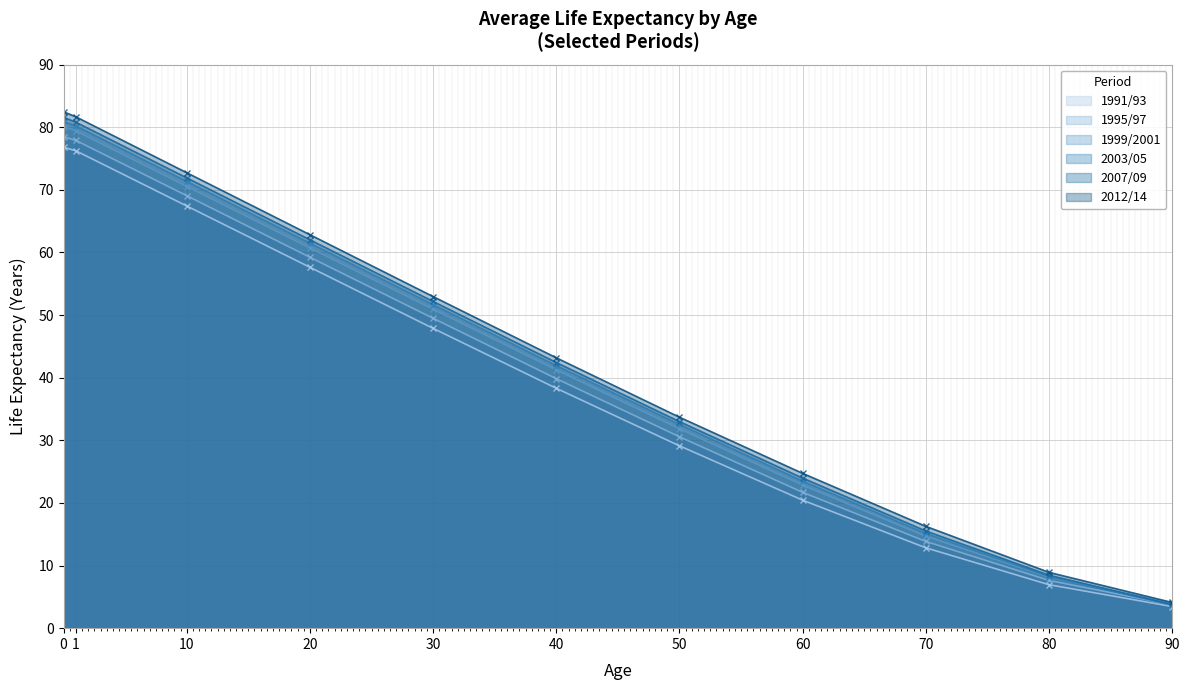

Reading left to right, list all the values displayed in this chart.

1991/93: 76.8	76.2	67.4	57.6	47.9	38.3	29.1	20.4	12.8	6.9	3.5
1995/97: 78.5	77.9	69.1	59.2	49.5	39.9	30.6	21.7	13.8	7.6	3.7
1999/2001: 80.1	79.4	70.5	60.7	50.9	41.2	31.8	22.8	14.7	8.2	4.0
2003/05: 81.0	80.2	71.4	61.5	51.7	41.9	32.5	23.5	15.1	8.2	3.7
2007/09: 81.6	80.8	71.9	62.0	52.2	42.4	33.0	24.0	15.5	8.5	3.8
2012/14: 82.5	81.7	72.7	62.8	53.0	43.2	33.7	24.7	16.3	8.9	4.1